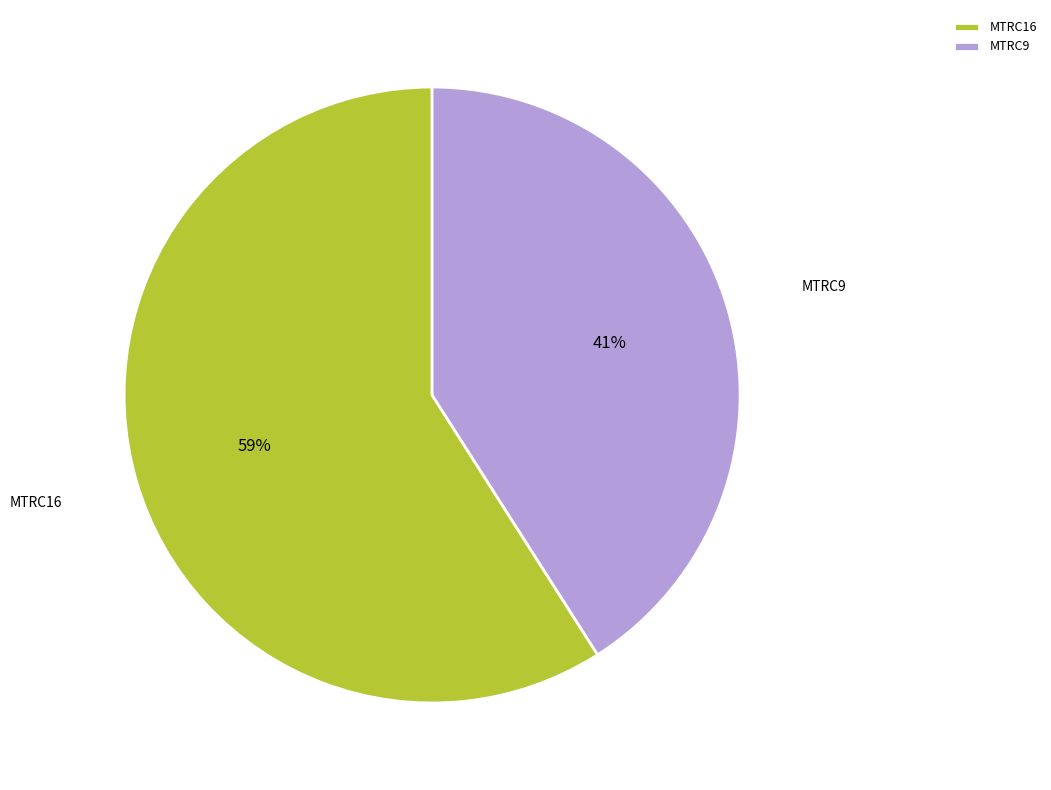

Rank the categories by value from highest to lowest.

MTRC16, MTRC9